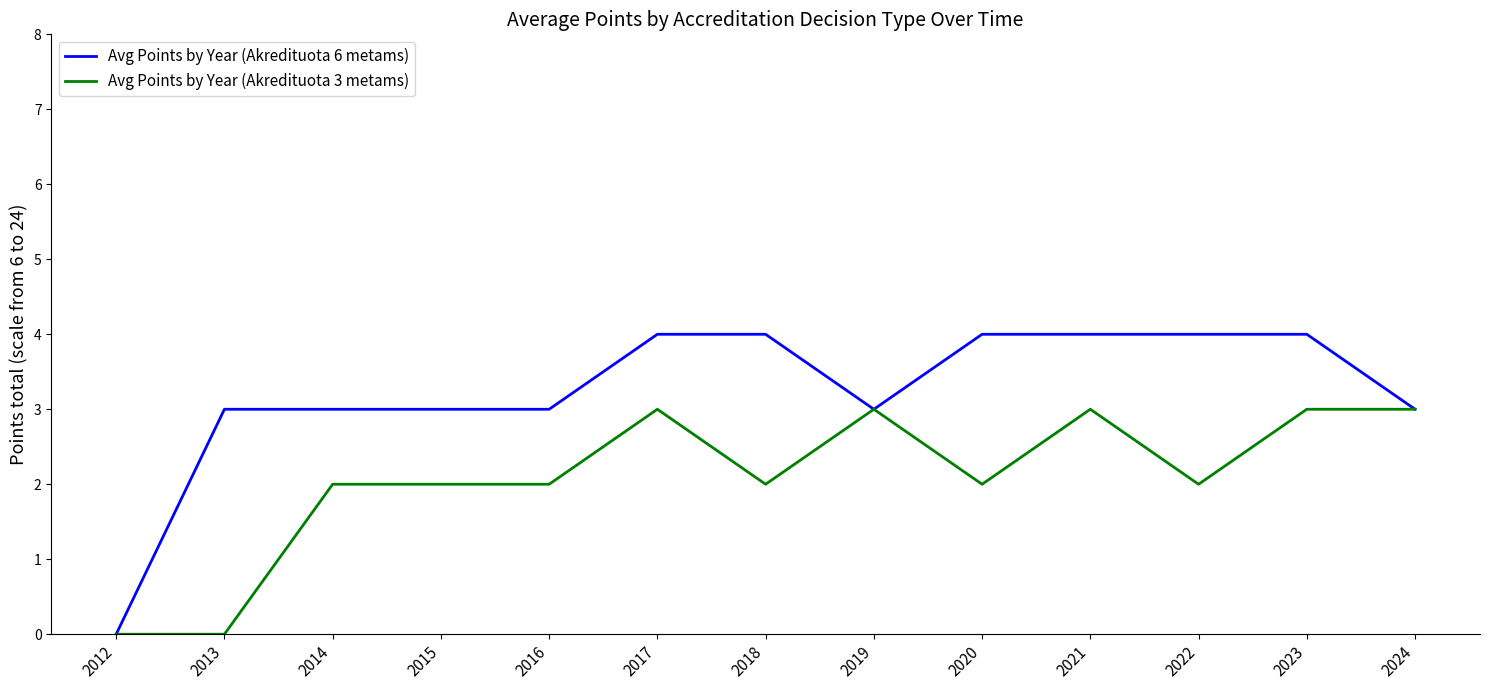

True or false: Avg Points by Year (Akredituota 3 metams) has a value of 1 at 2015.

False